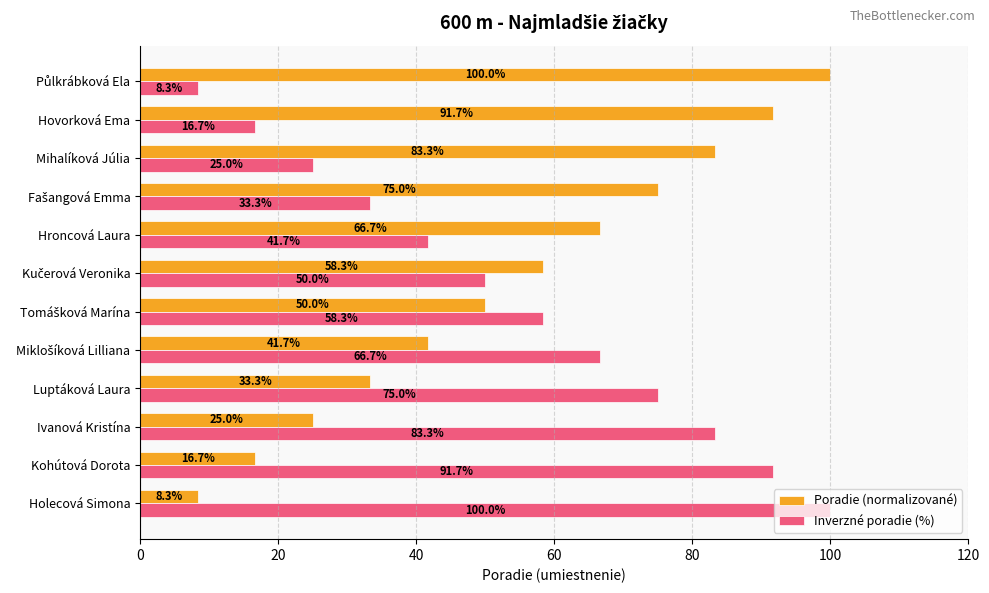

The value of Poradie (normalizované) at Holecová Simona is 4.7. True or false?

False